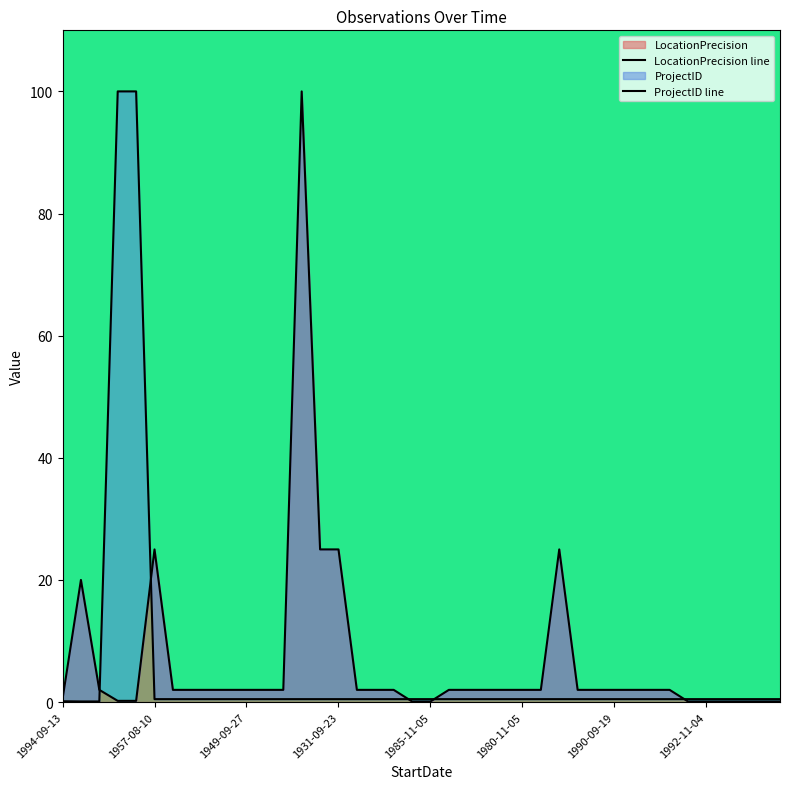

Reading right to left, transcribe all the data shown in this chart.

LocationPrecision: 1999-03-23=0.1	1998-12-08=0.1	2004-03-25=0.1	1993-05-09=0.1	1992-11-04=0.1	1993-09-21=0.1	1992-10-25=2.0	1986-09-12=2.0	1996-09-18=2.0	1990-09-19=2.0	1985-11-10=2.0	1977-09-11=2.0	1951-06-24=25.0	1984-09-05=2.0	1980-11-05=2.0	1985-11-04=2.0	1991-04-14=2.0	1989-10-02=2.0	1977-09-25=2.0	1985-11-05=0.1	1985-11-12=0.1	1985-11-11=2.0	1990-09-05=2.0	1977-07-15=2.0	1931-09-23=25.0	1770-04-19=25.0	1952-06-02=100.0	1947-10-28=2.0	1962-10-17=2.0	1949-09-27=2.0	1947-10-27=2.0	1972-10-23=2.0	1973-10-01=2.0	1959-09-06=2.0	1957-08-10=25.0	2005-08-25=0.2	2005-08-03=0.2	1770-05-23=2.0	1770-05-23=20.0	1994-09-13=0.5
ProjectID: 1999-03-23=0.5	1998-12-08=0.5	2004-03-25=0.5	1993-05-09=0.5	1992-11-04=0.5	1993-09-21=0.5	1992-10-25=0.5	1986-09-12=0.5	1996-09-18=0.5	1990-09-19=0.5	1985-11-10=0.5	1977-09-11=0.5	1951-06-24=0.5	1984-09-05=0.5	1980-11-05=0.5	1985-11-04=0.5	1991-04-14=0.5	1989-10-02=0.5	1977-09-25=0.5	1985-11-05=0.5	1985-11-12=0.5	1985-11-11=0.5	1990-09-05=0.5	1977-07-15=0.5	1931-09-23=0.5	1770-04-19=0.5	1952-06-02=0.5	1947-10-28=0.5	1962-10-17=0.5	1949-09-27=0.5	1947-10-27=0.5	1972-10-23=0.5	1973-10-01=0.5	1959-09-06=0.5	1957-08-10=0.5	2005-08-25=100.0	2005-08-03=100.0	1770-05-23=0.1	1770-05-23=0.1	1994-09-13=0.1